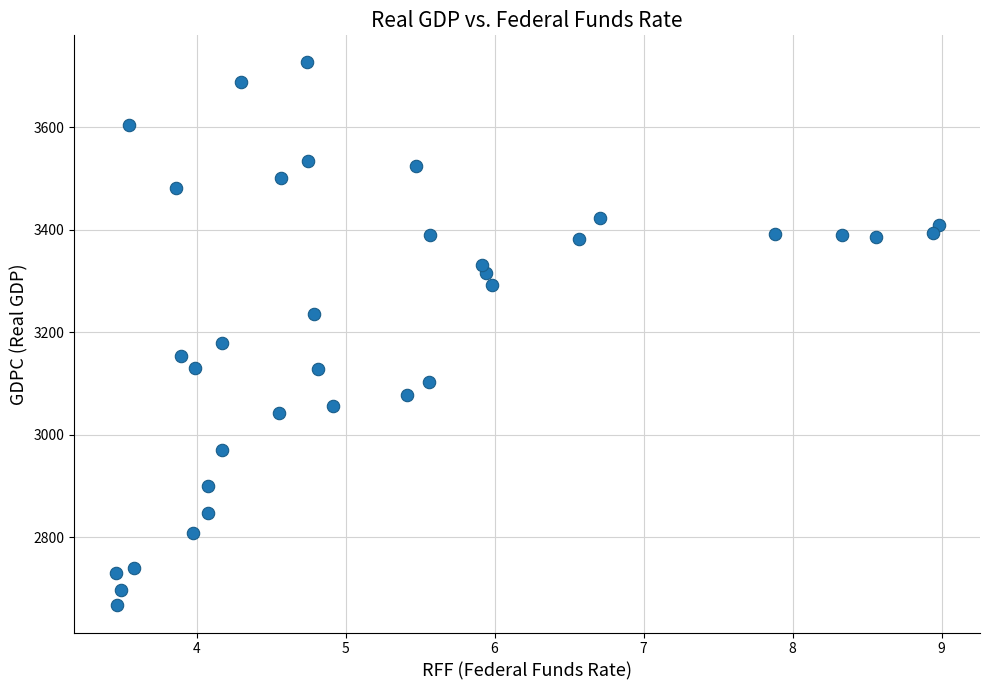

What is the range of Y values (max minus min)?

1059.5